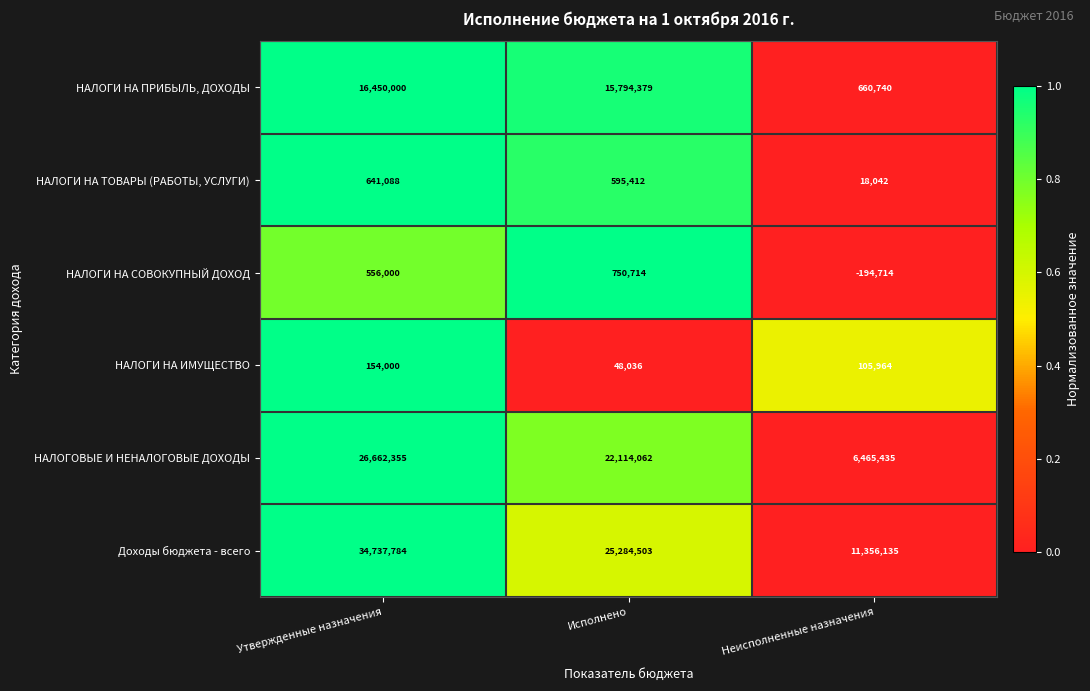

Reading right to left, what are all the values shown in this chart?

НАЛОГИ НА ПРИБЫЛЬ, ДОХОДЫ: 660740	15794379	16450000
НАЛОГИ НА ТОВАРЫ (РАБОТЫ, УСЛУГИ): 18042	595412	641088
НАЛОГИ НА СОВОКУПНЫЙ ДОХОД: -194714	750714	556000
НАЛОГИ НА ИМУЩЕСТВО: 105964	48036	154000
НАЛОГОВЫЕ И НЕНАЛОГОВЫЕ ДОХОДЫ: 6465435	22114062	26662355
Доходы бюджета - всего: 11356135	25284503	34737784